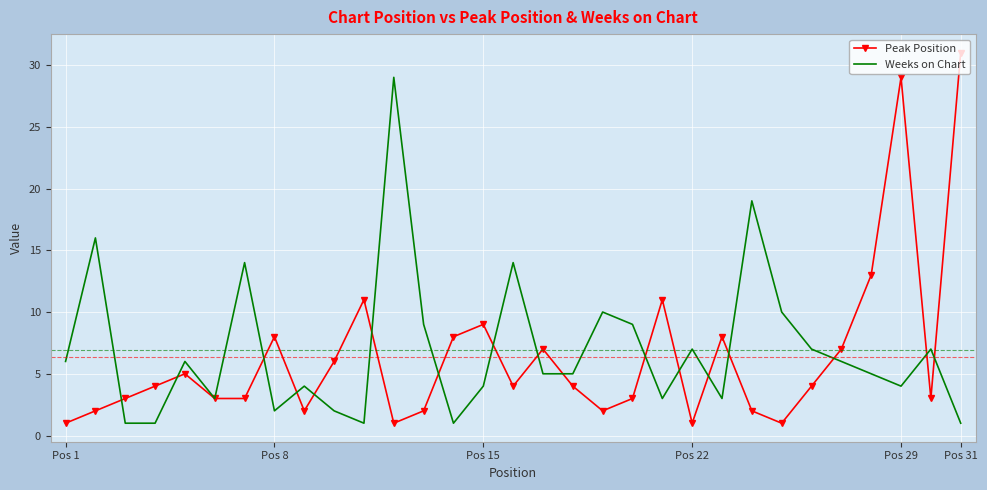

Which series has the widest spread of values?

Peak Position